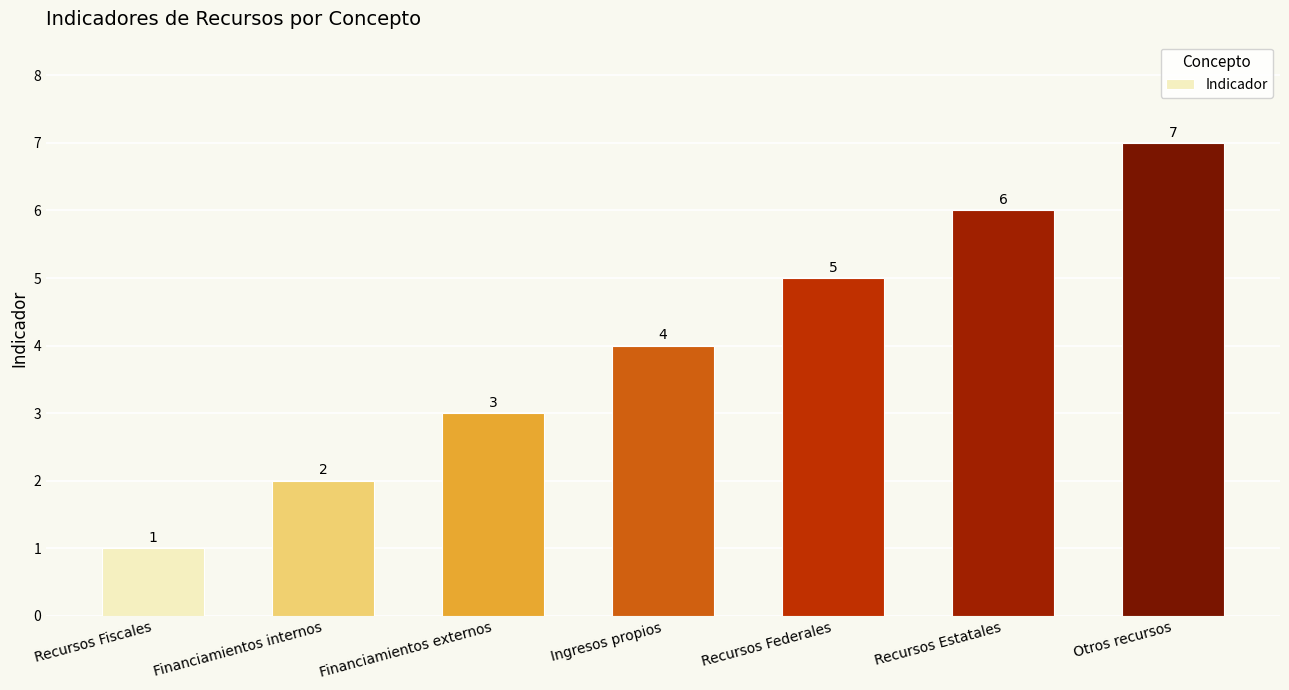

Reading left to right, extract all data points from this chart.

Recursos Fiscales=1	Financiamientos internos=2	Financiamientos externos=3	Ingresos propios=4	Recursos Federales=5	Recursos Estatales=6	Otros recursos=7